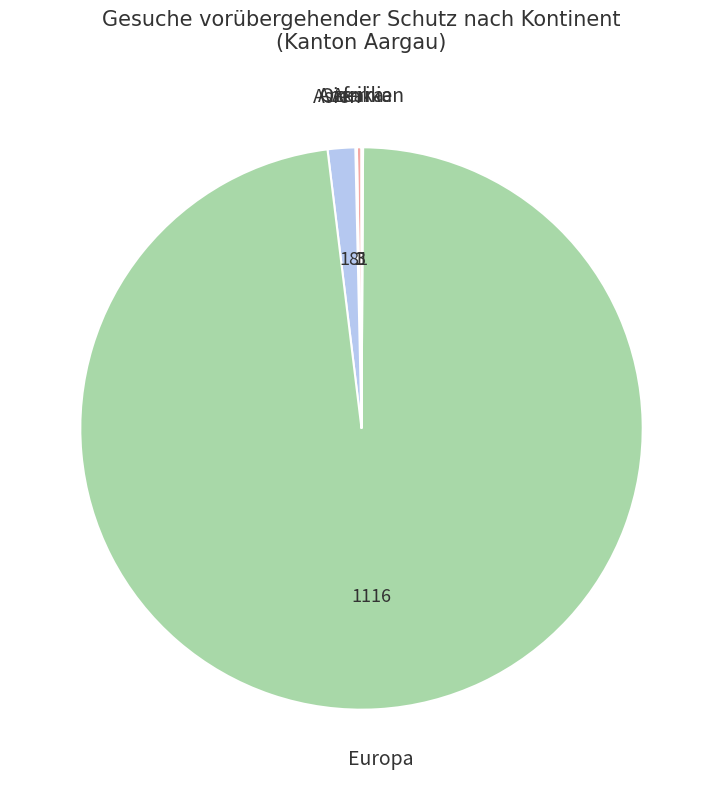

How many segments does this pie chart have?

5